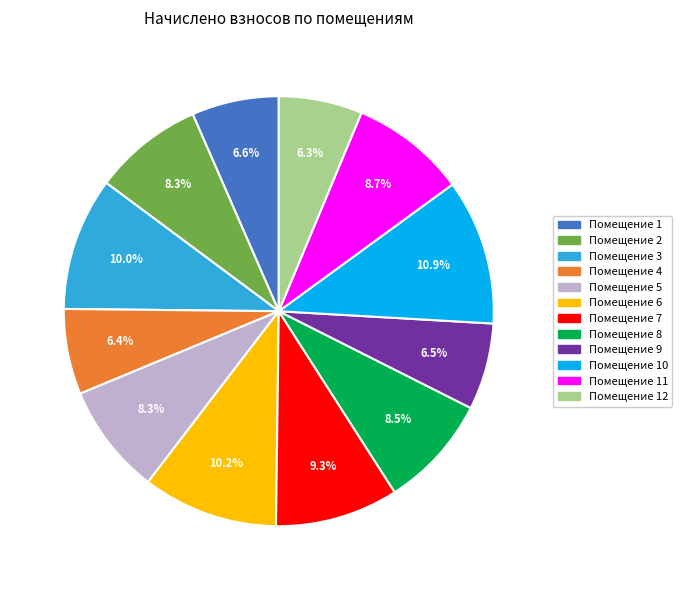

Is there a majority slice in this chart?

No